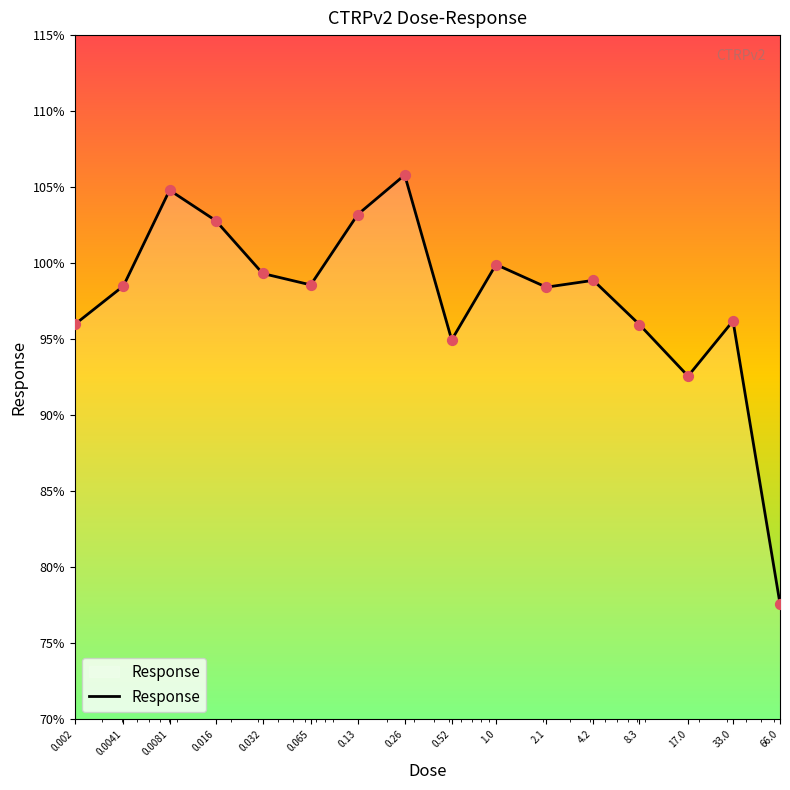

What is the greatest value displayed?

105.8